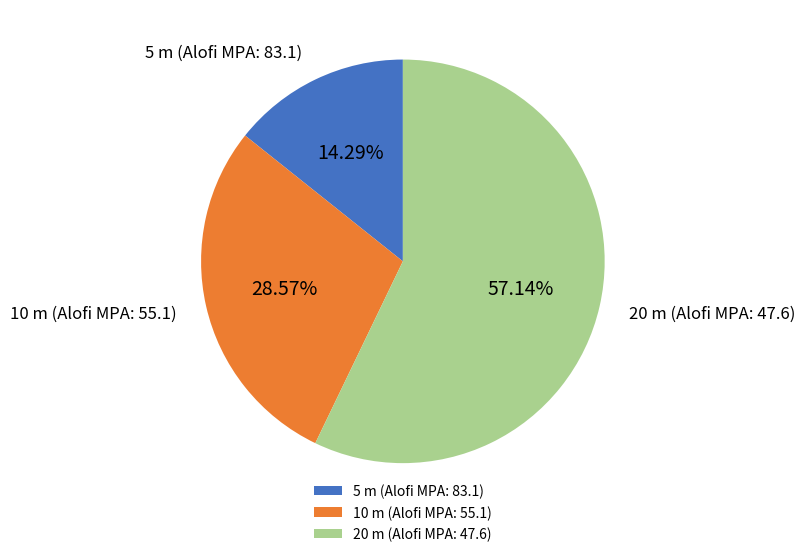

Which has a higher value, 10 m (Alofi MPA: 55.1) or 5 m (Alofi MPA: 83.1)?

10 m (Alofi MPA: 55.1)